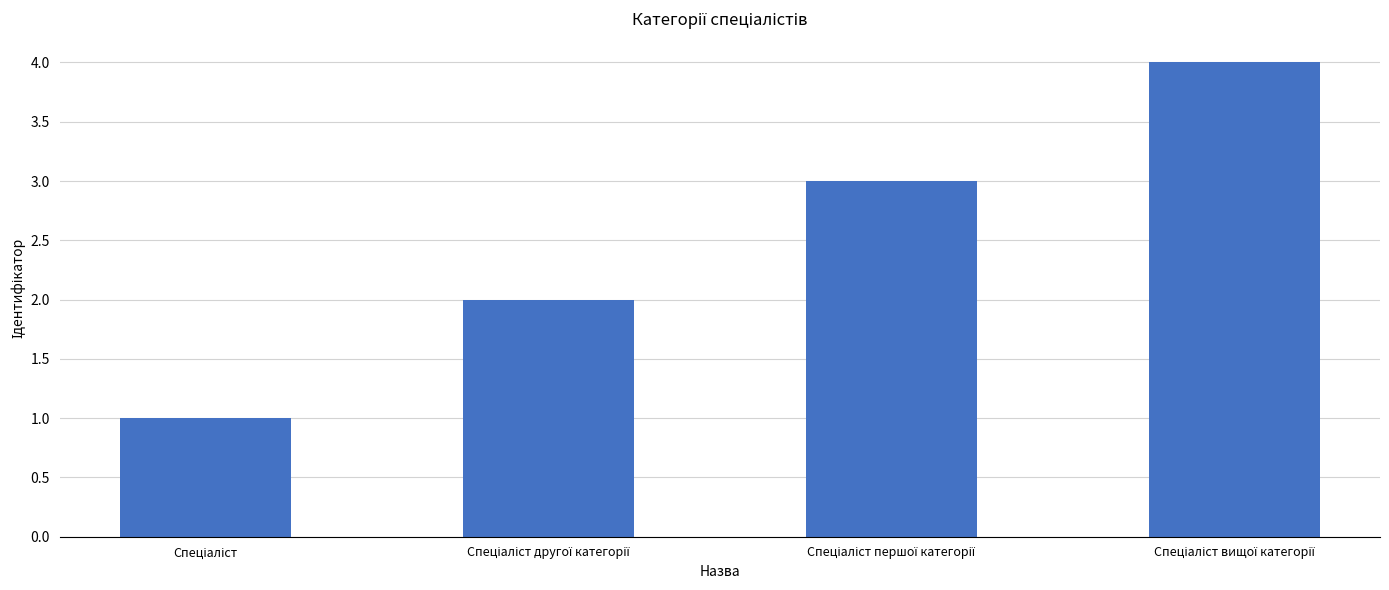

Does the chart contain stacked bars?

No